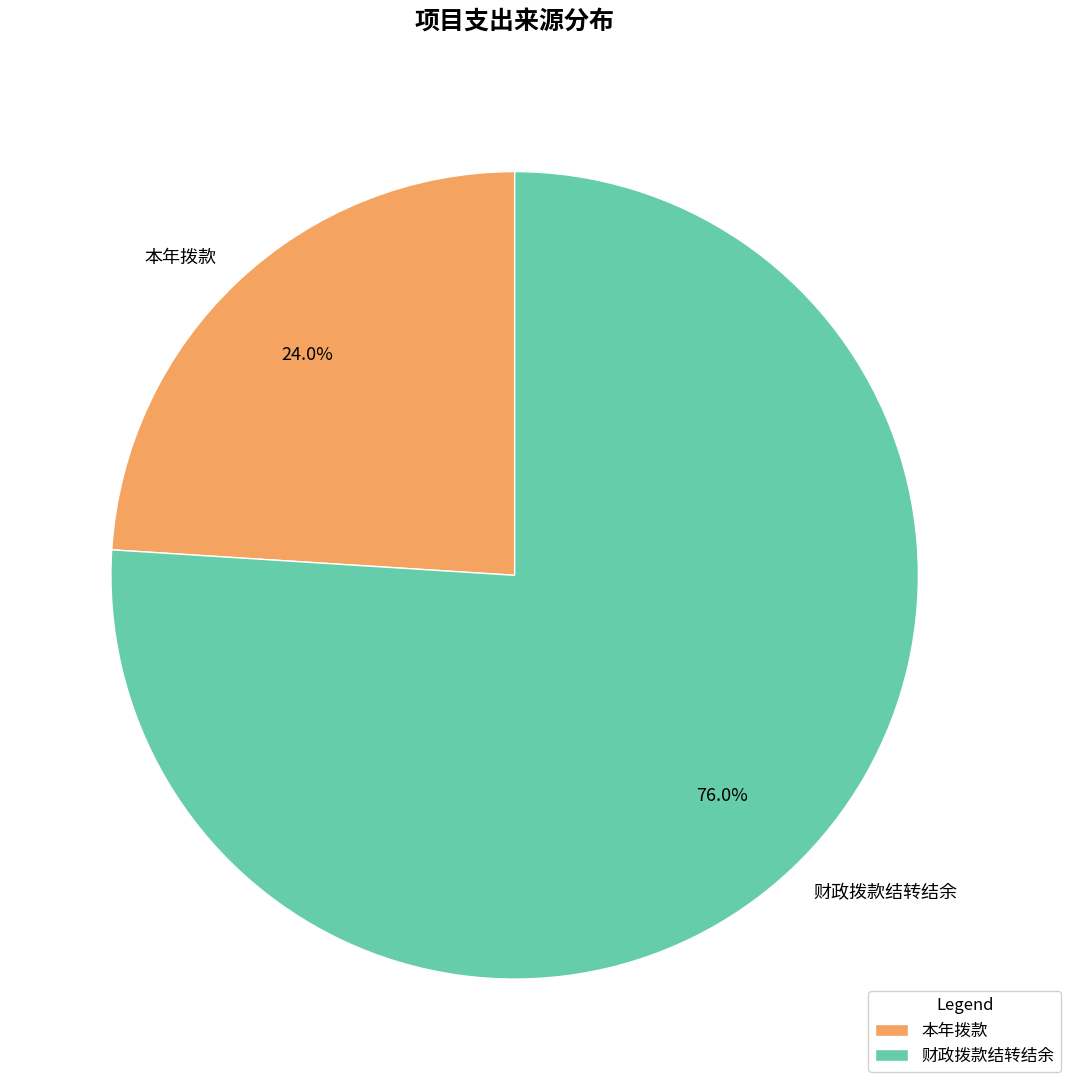

What portion of the pie excludes 本年拨款?

76.0%